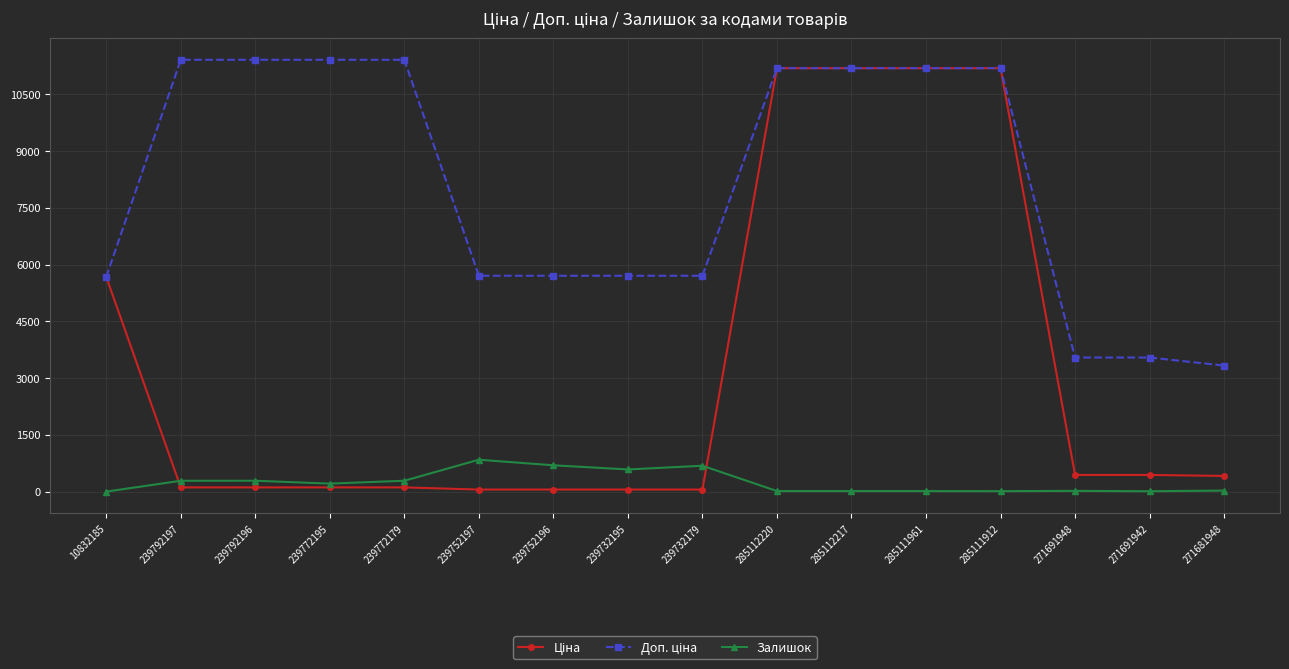

What is the maximum value shown in the chart?

11410.0